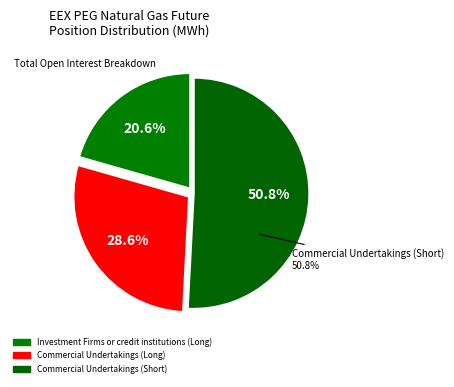

Is the sum of Commercial Undertakings (Short) and Investment Firms or credit institutions (Long) greater than half?

Yes